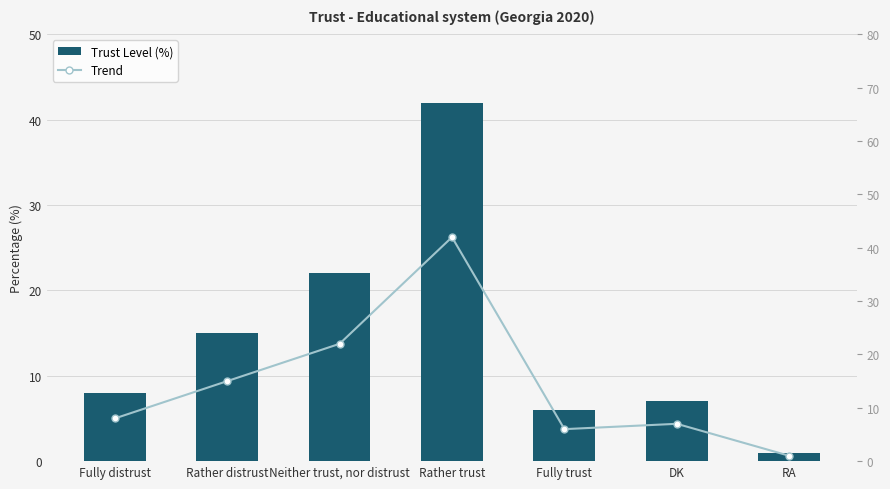

Which category has the highest value across all series?

Rather trust